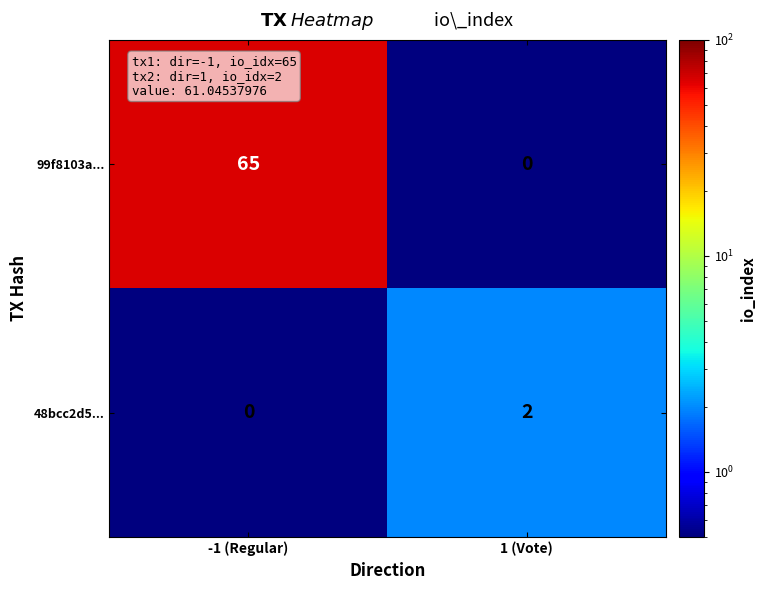

At how many categories does at least one series exceed 20?

1